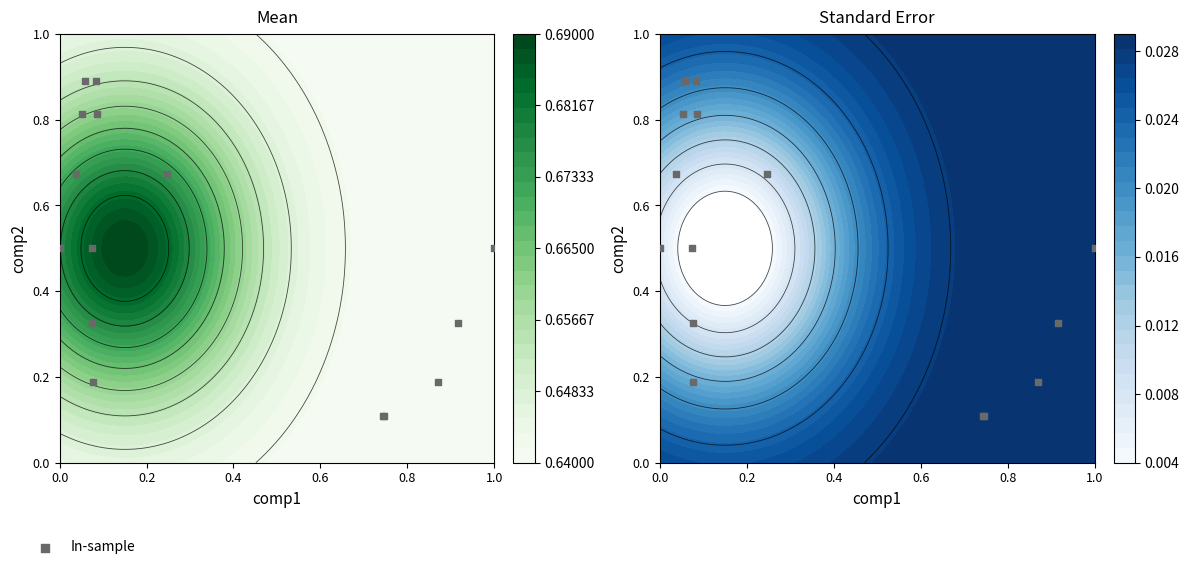

Reading left to right, transcribe all the data shown in this chart.

0.5	0.7	0.8	0.9	0.9	0.8	0.7	0.5	0.3	0.2	0.1	0.1	0.2	0.3	0.5